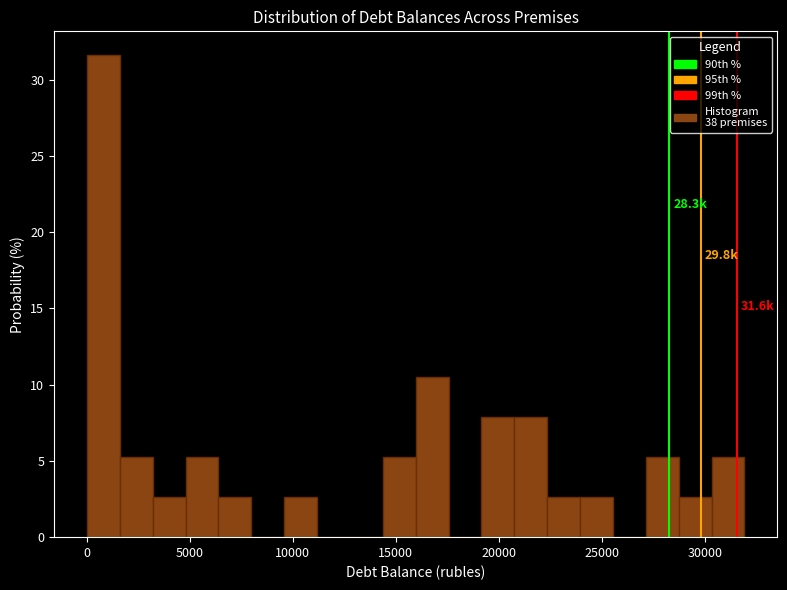

Read against the x-axis, roughly where is the centre of the tallest bar?

1000